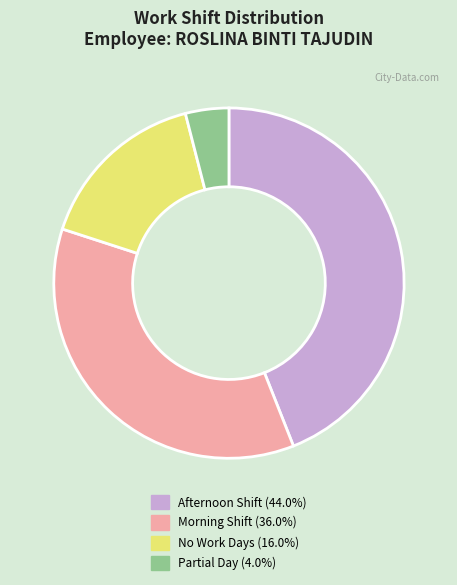

Does any single category account for the majority?

No